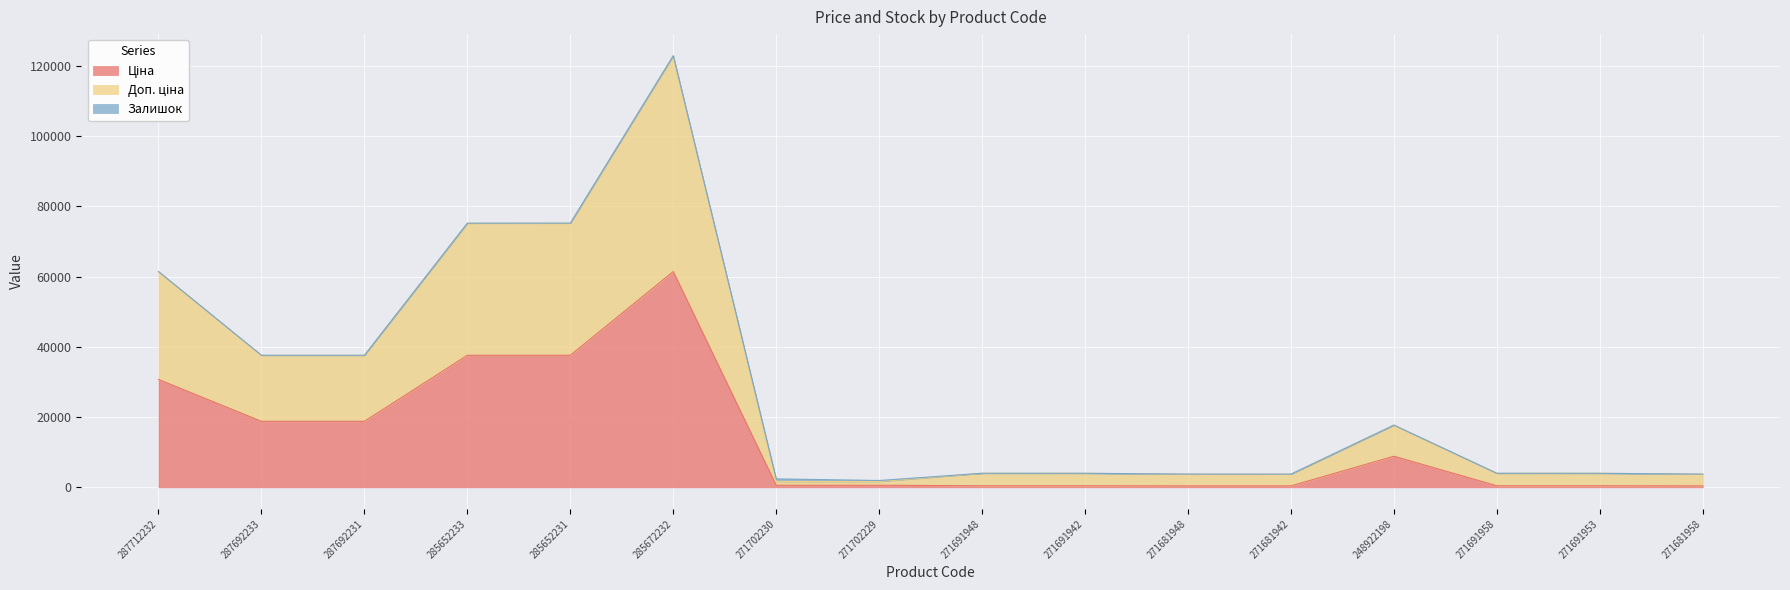

How many lines are shown in the chart?

3